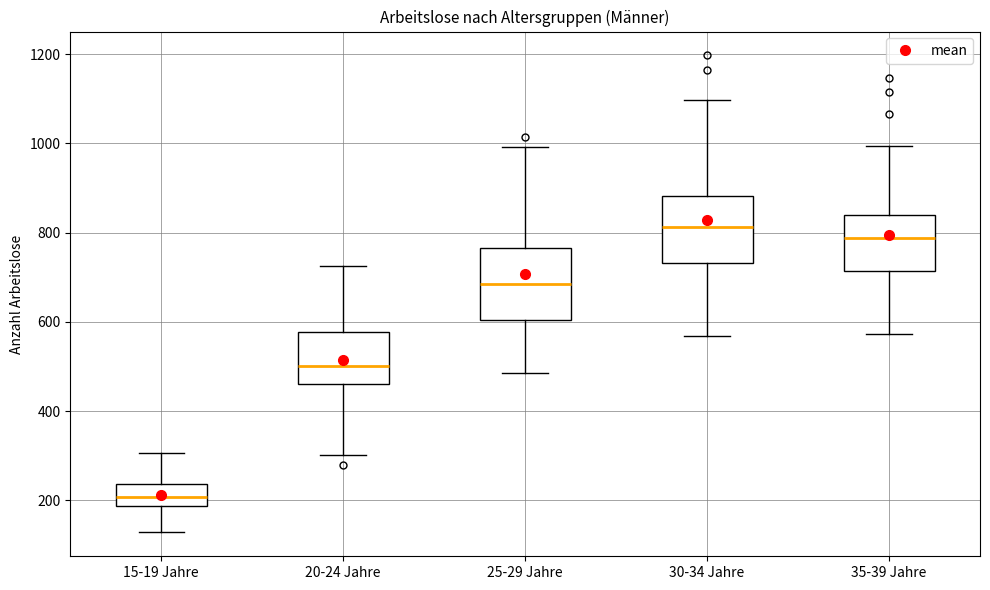

Reading left to right, transcribe this box plot: for each box, give where its median line is, the range the box spans, and where its two whiskers end, as read against the y-axis. The values are not printed on the chart, so give them approximately, as read against the axis.

15-19 Jahre: median 200, box 180 to 240, whiskers 120 to 300
20-24 Jahre: median 500, box 460 to 580, whiskers 300 to 720
25-29 Jahre: median 680, box 600 to 760, whiskers 480 to 1000
30-34 Jahre: median 820, box 740 to 880, whiskers 560 to 1100
35-39 Jahre: median 780, box 720 to 840, whiskers 580 to 1000